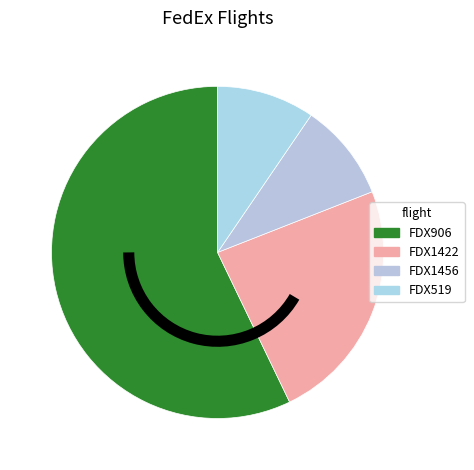

Is there any slice that represents more than half of the pie?

Yes